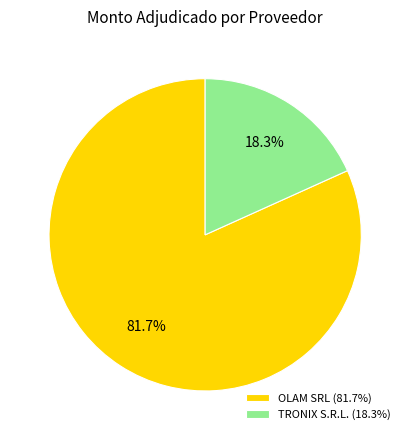

What percentage is the TRONIX S.R.L. slice, to the nearest percent?

18%